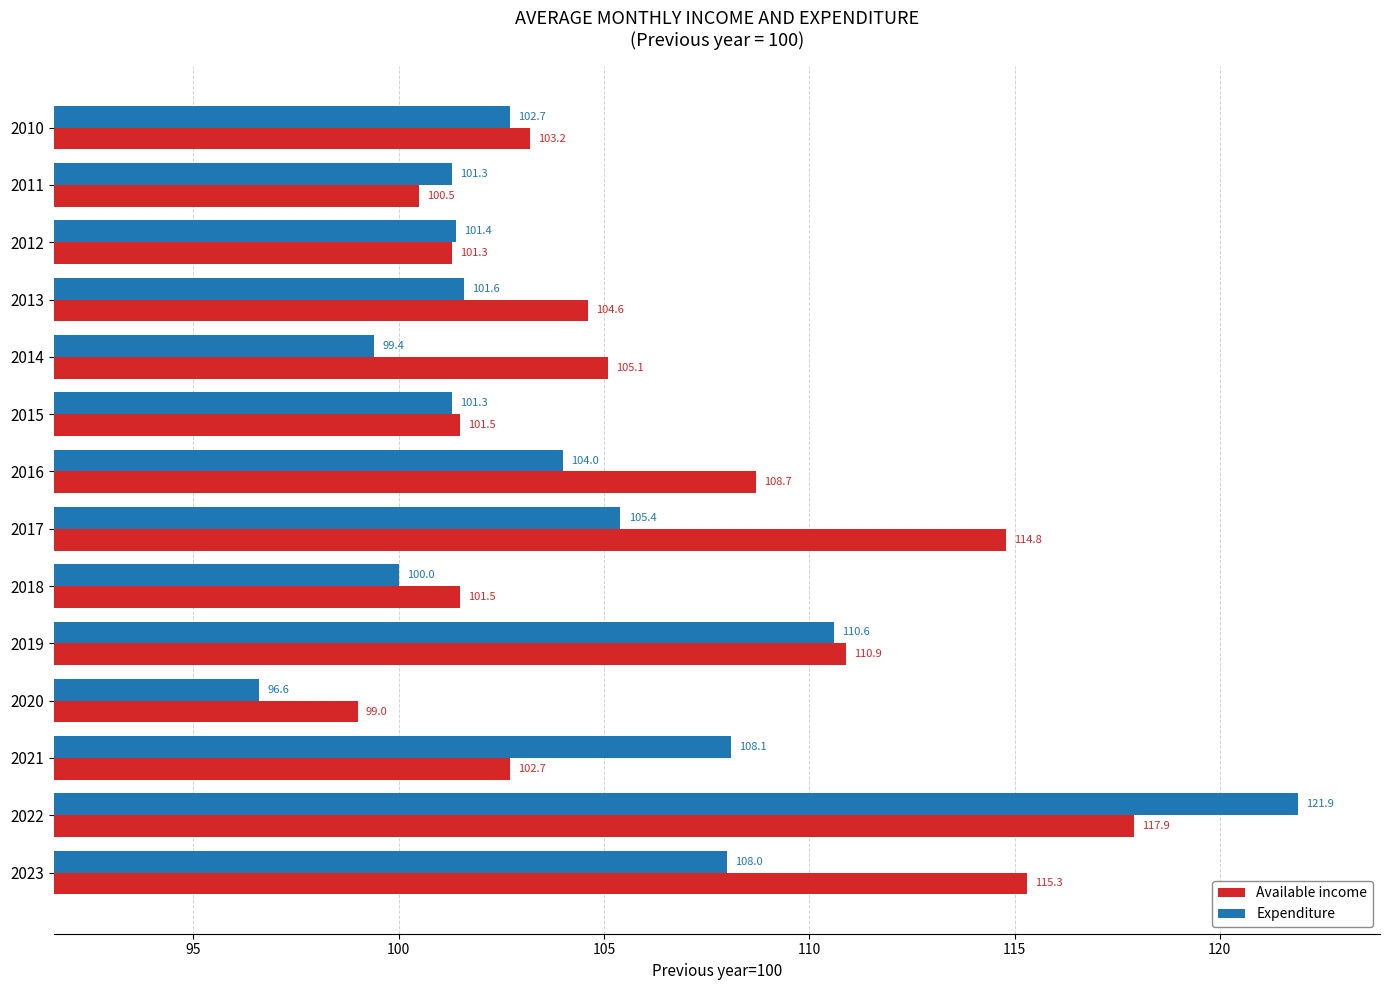

At which category is the sum across all series the highest?

2022